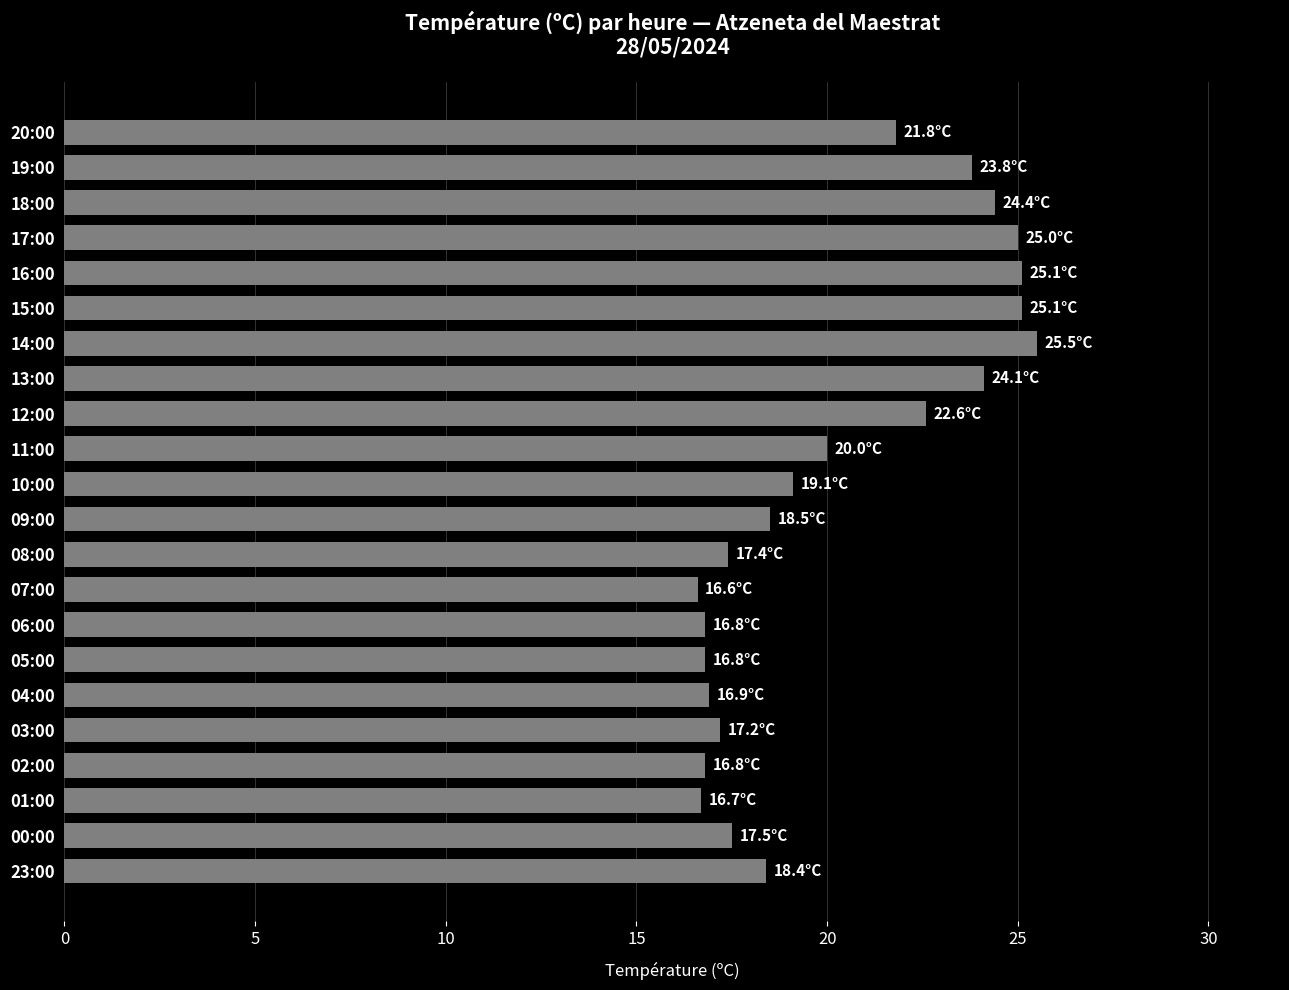

True or false: the data shows 6.3 at 02:00.

False